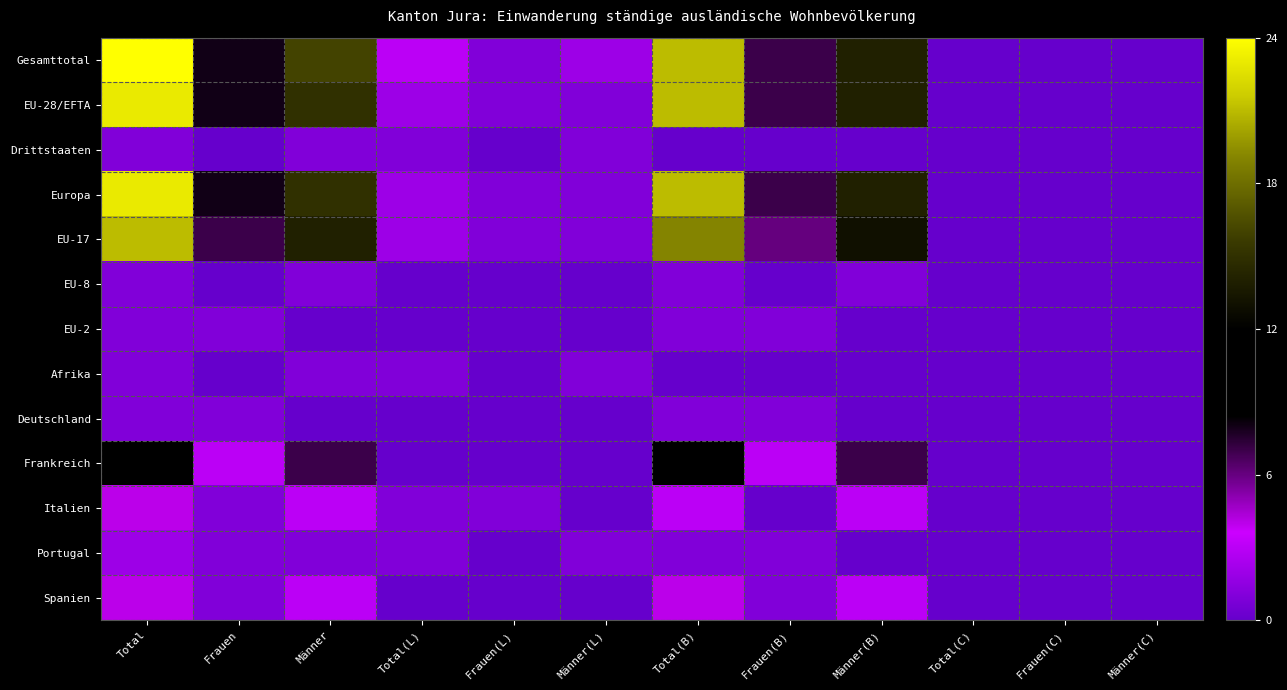

How many series are shown in this chart?

13